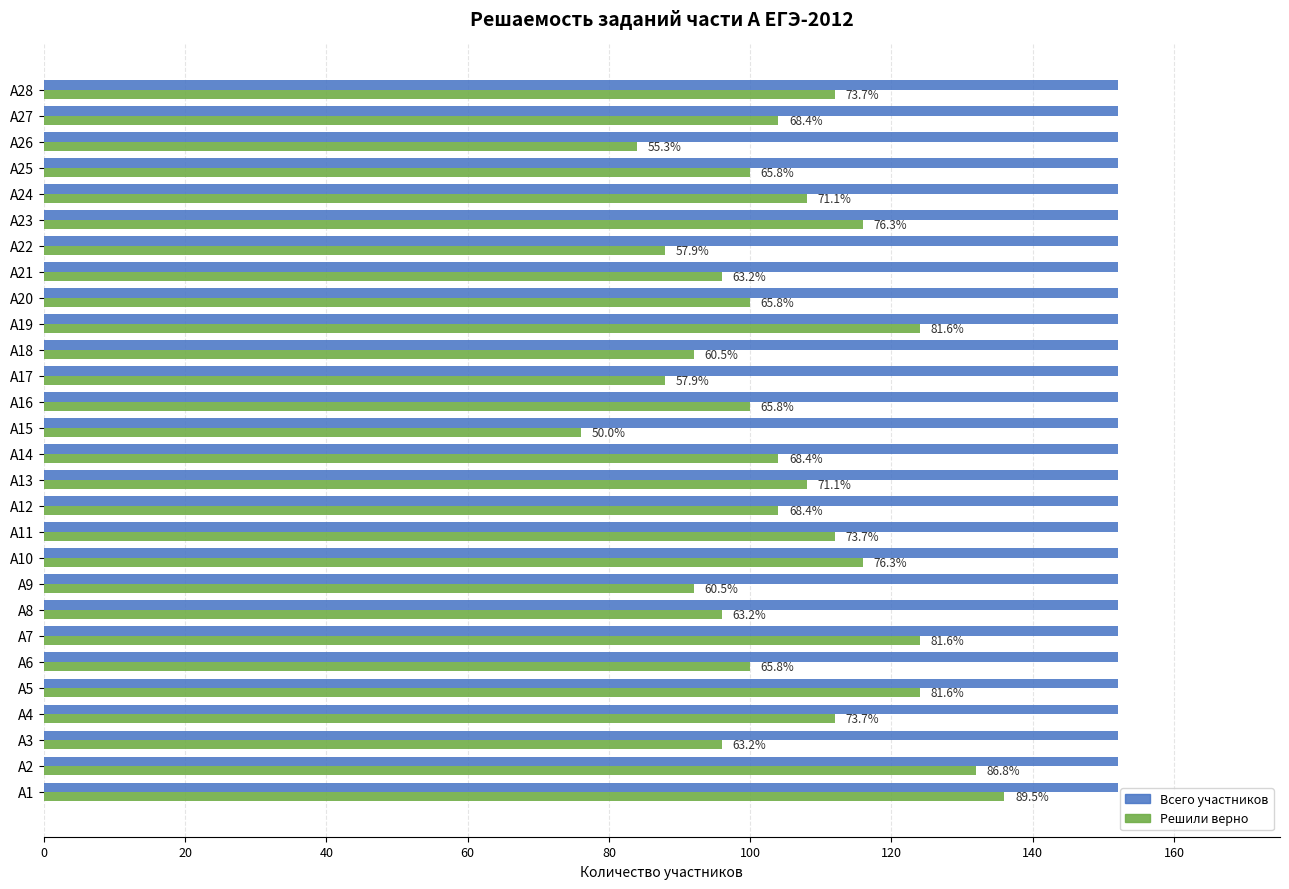

What are all the series names shown in the legend?

Всего участников, Решили верно